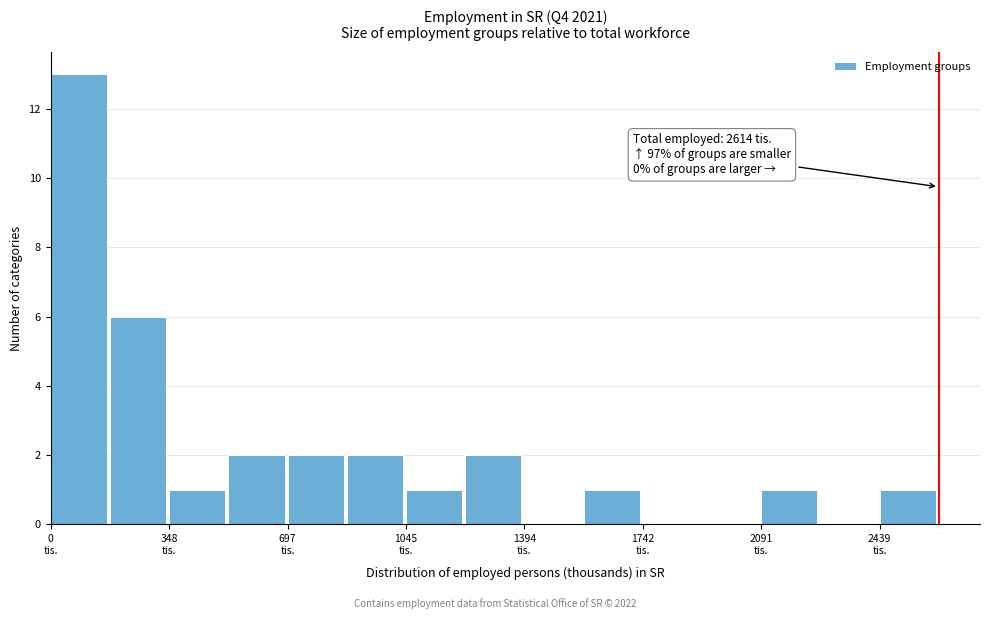

Read against the x-axis, roughly where is the centre of the tallest bar?

100